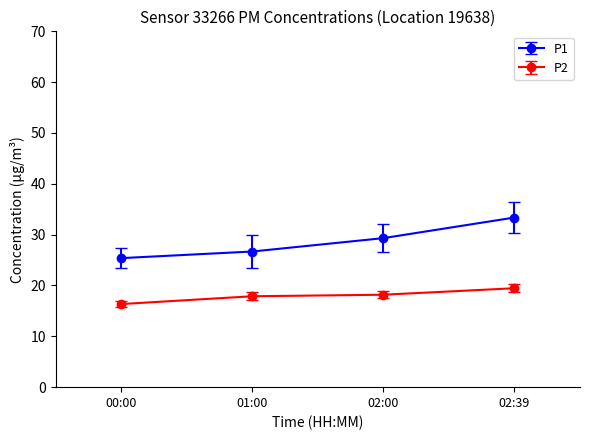

At how many categories does at least one series exceed 23?

4